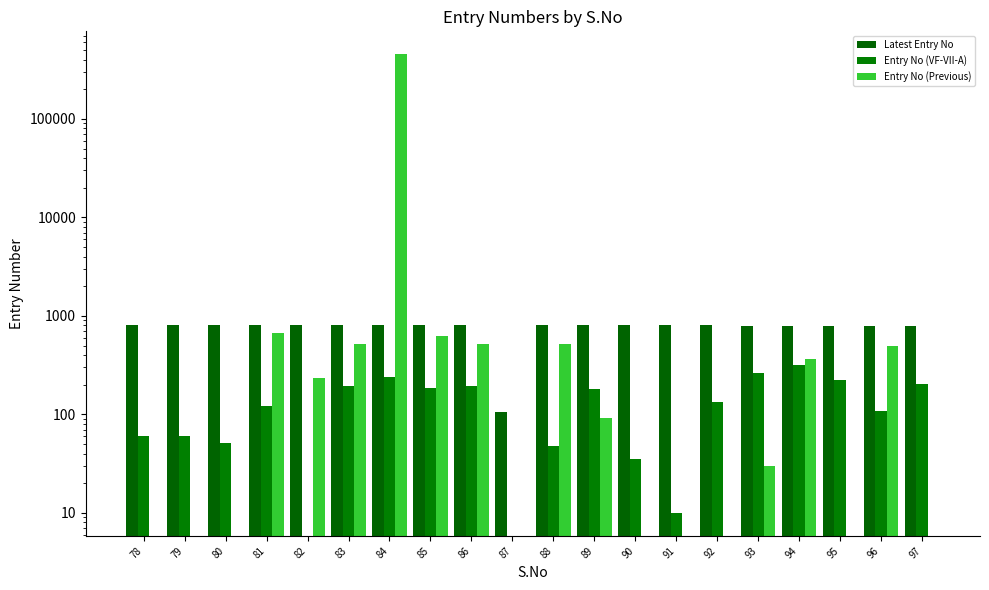

At which category is the sum across all series the highest?

84